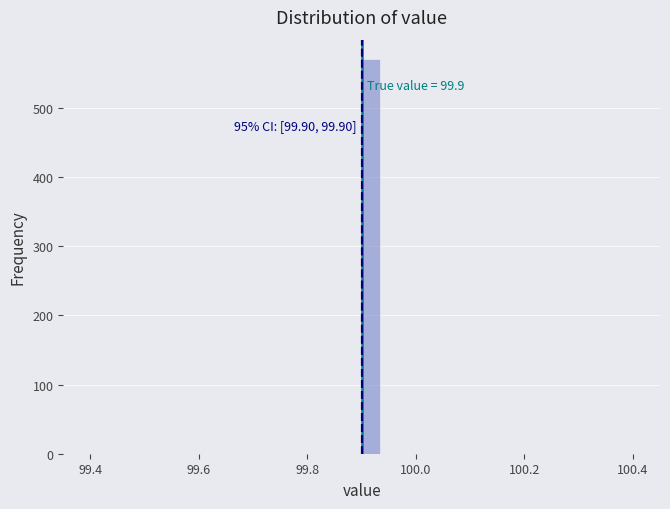

Read against the x-axis, roughly where is the centre of the tallest bar?

99.92